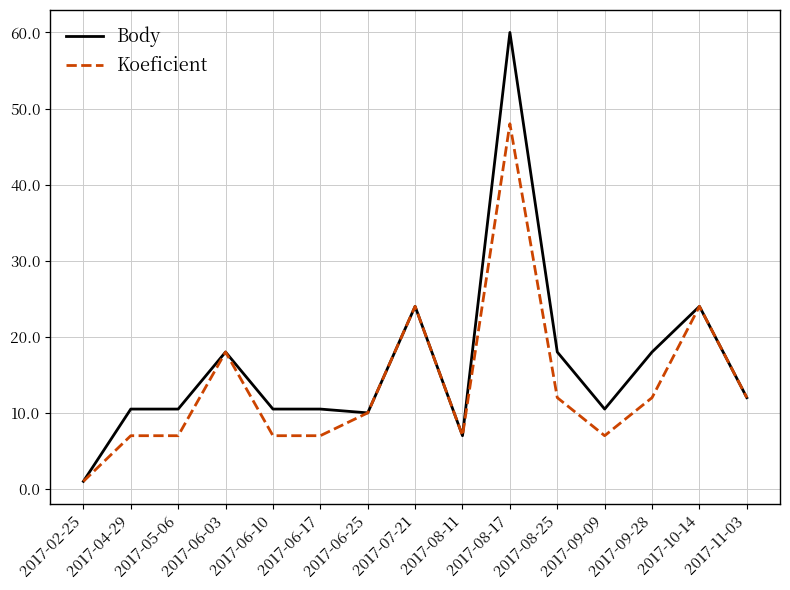

The Koeficient series shows 3.5 at 2017-08-11. True or false?

False